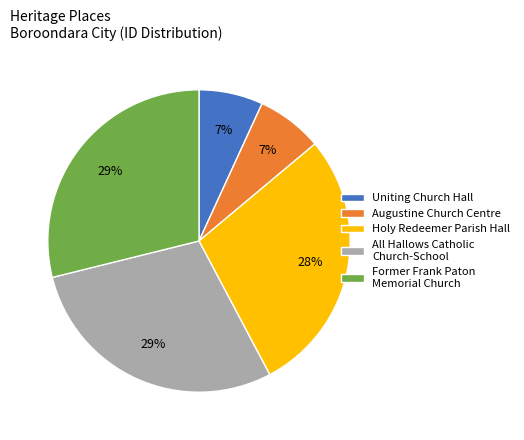

Is it true that Augustine Church Centre is 7% of the pie?

True